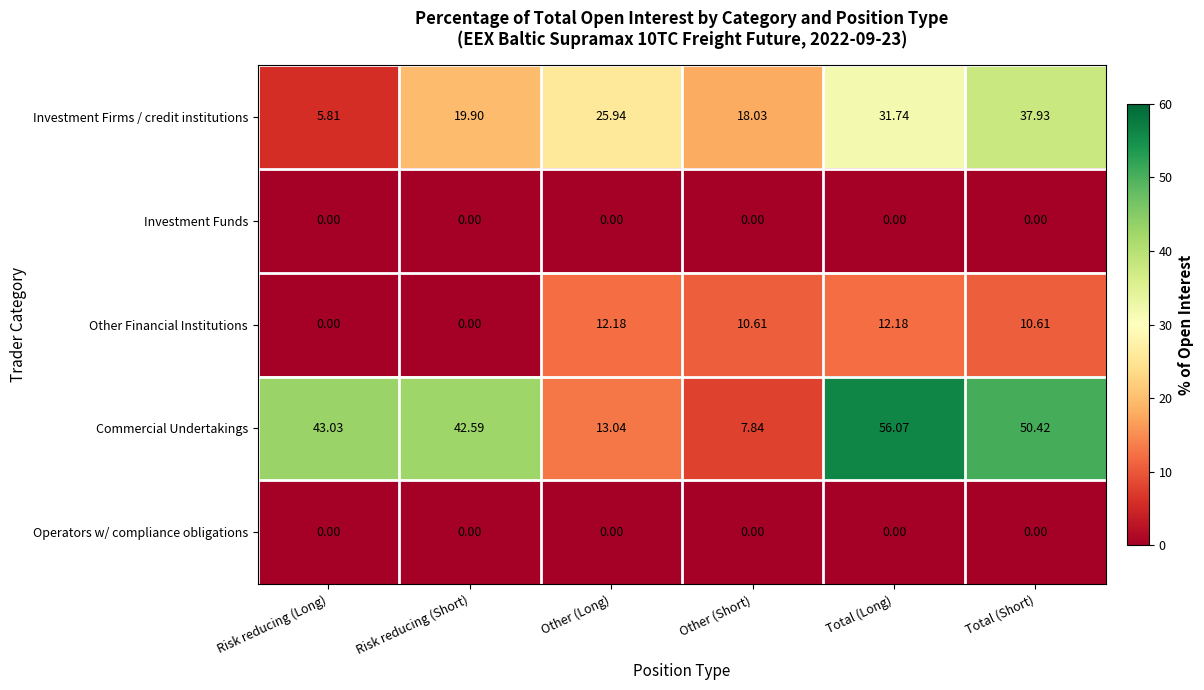

At which category is the sum across all series the highest?

Total (Long)